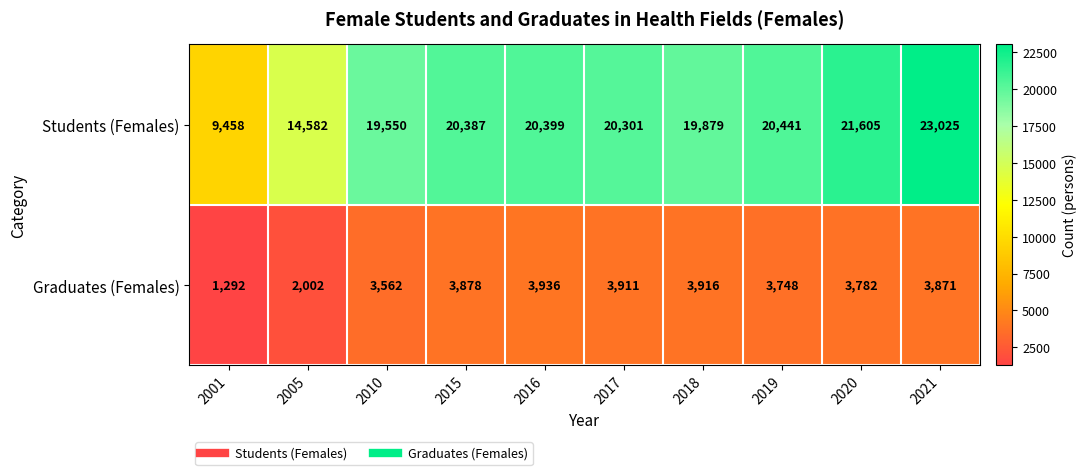

Reading left to right, what are all the values shown in this chart?

Students (Females): 2001=9458	2005=14582	2010=19550	2015=20387	2016=20399	2017=20301	2018=19879	2019=20441	2020=21605	2021=23025
Graduates (Females): 2001=1292	2005=2002	2010=3562	2015=3878	2016=3936	2017=3911	2018=3916	2019=3748	2020=3782	2021=3871